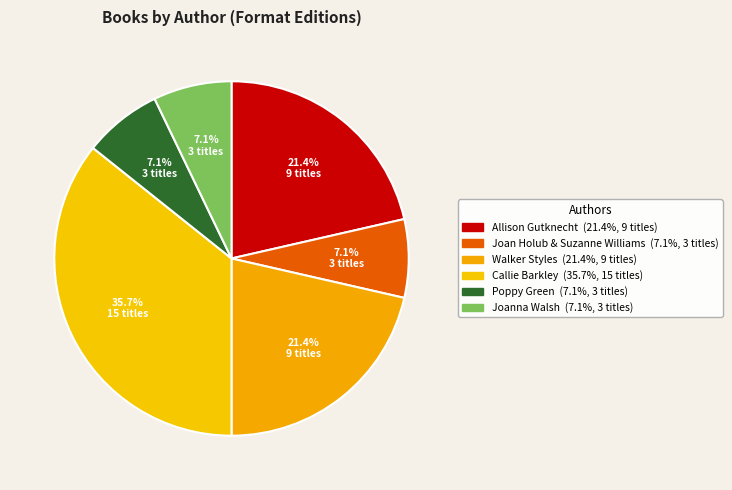

Is there any slice that represents more than half of the pie?

No